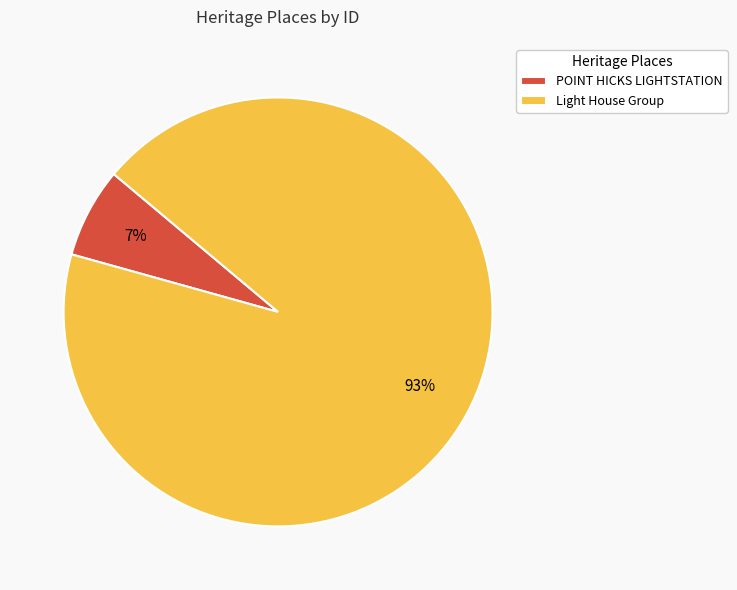

To the nearest percent, what is the difference between the largest and smallest slice percentages?

86%